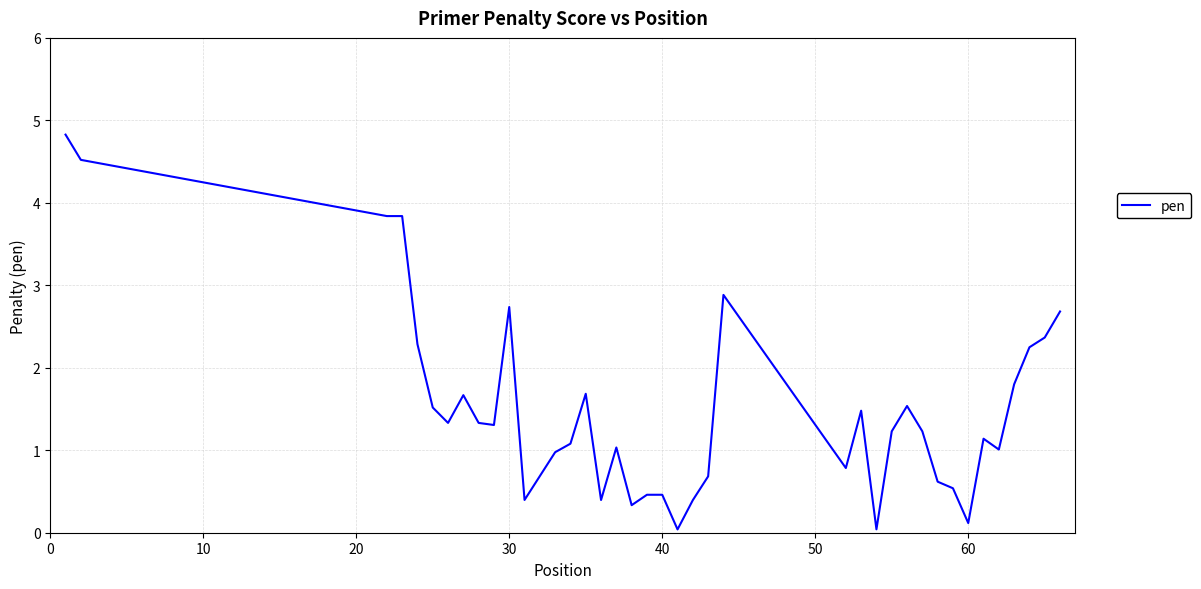

True or false: the data has more than 1 interior local peaks.

True